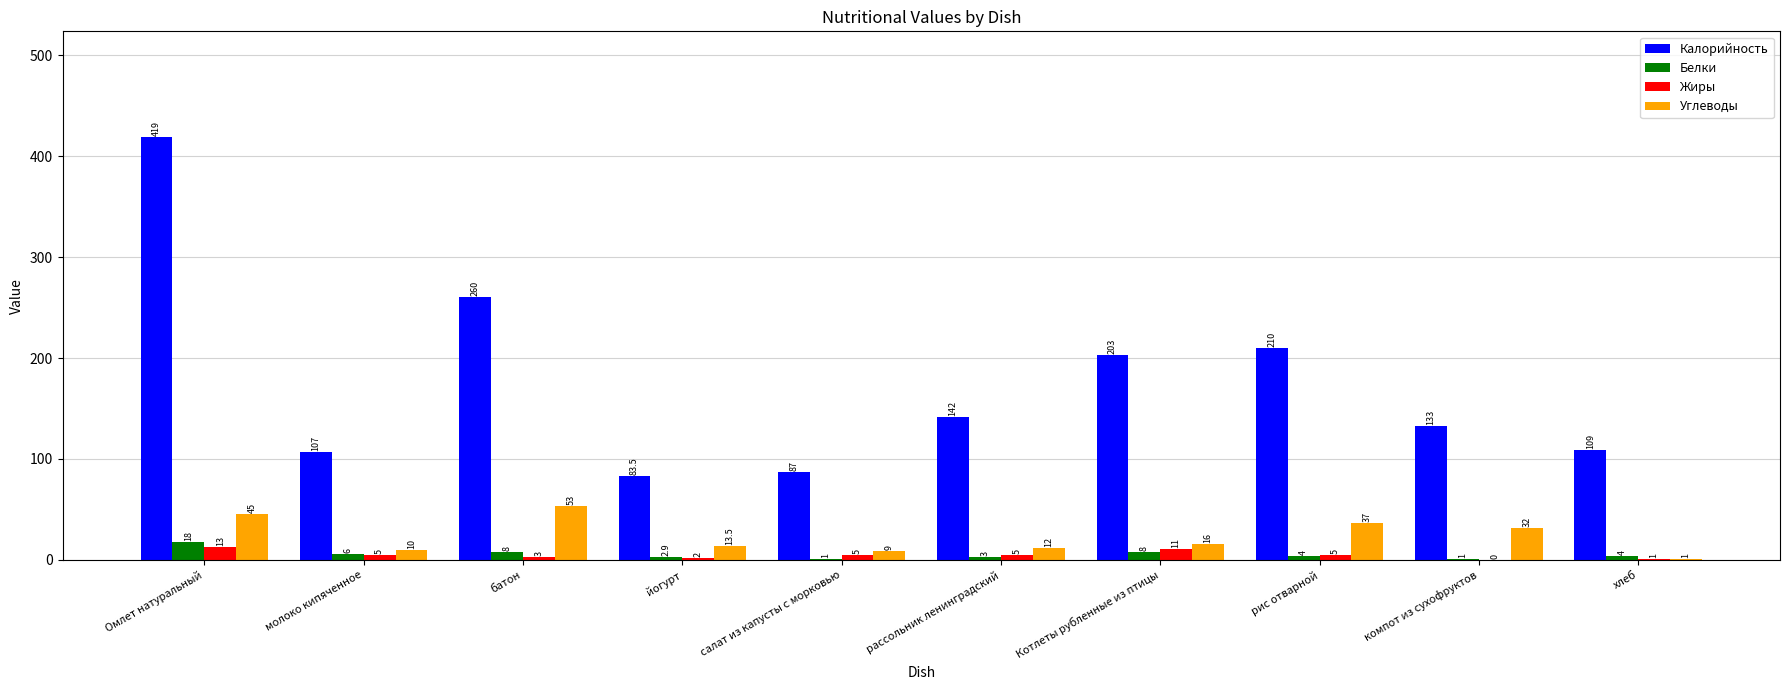

What is the sum of the Жиры values at компот из сухофруктов and рис отварной?

5.0